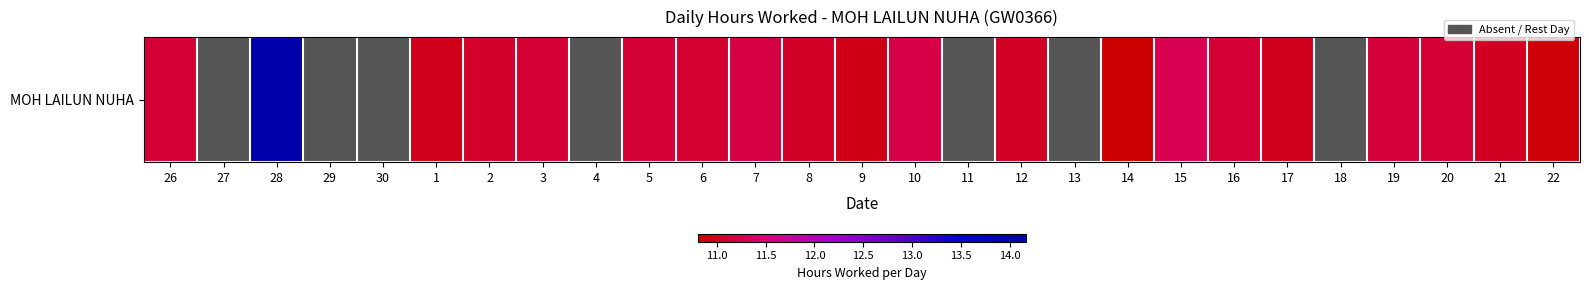

How many values are above zero?

20